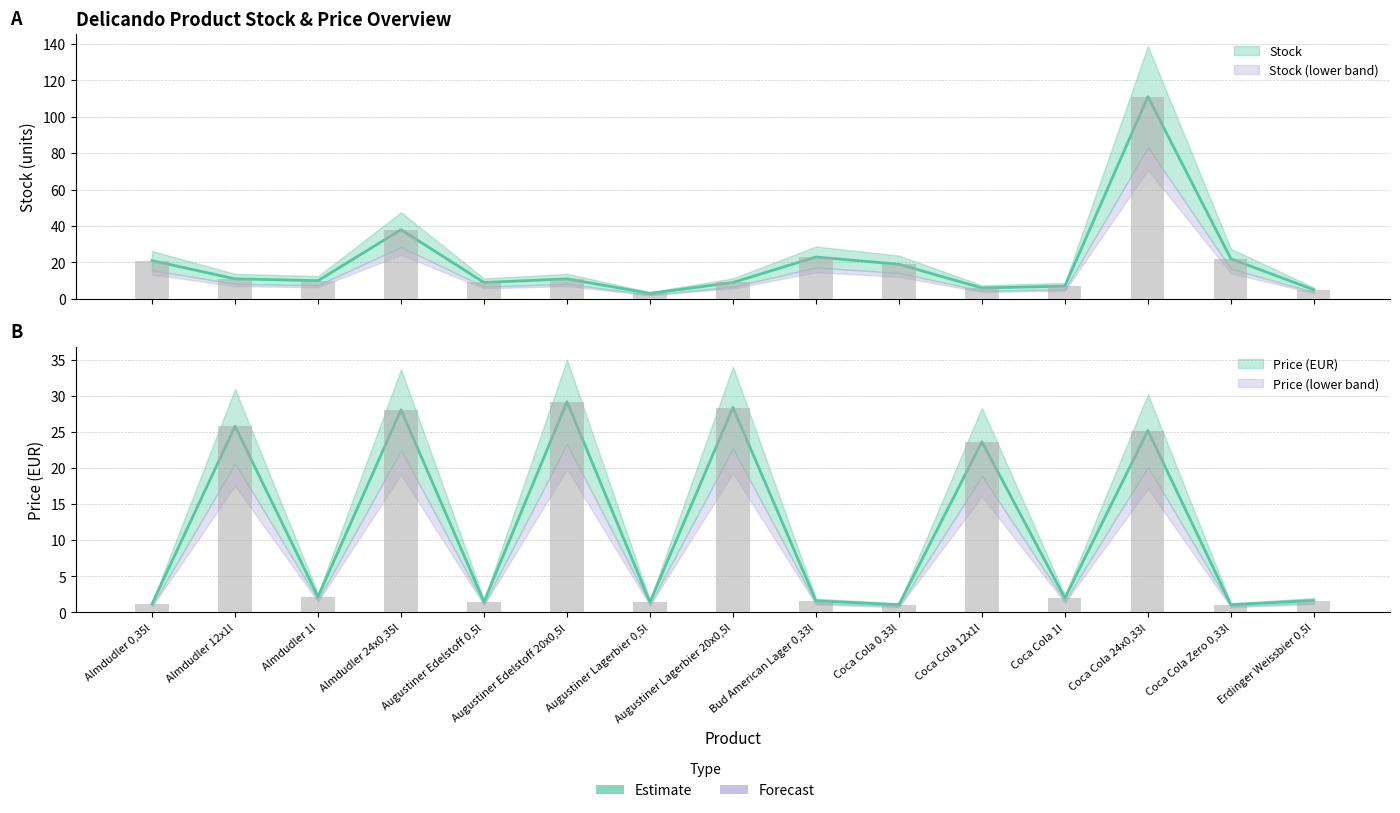

At which label does Stock first exceed 11?

Almdudler 0,35l